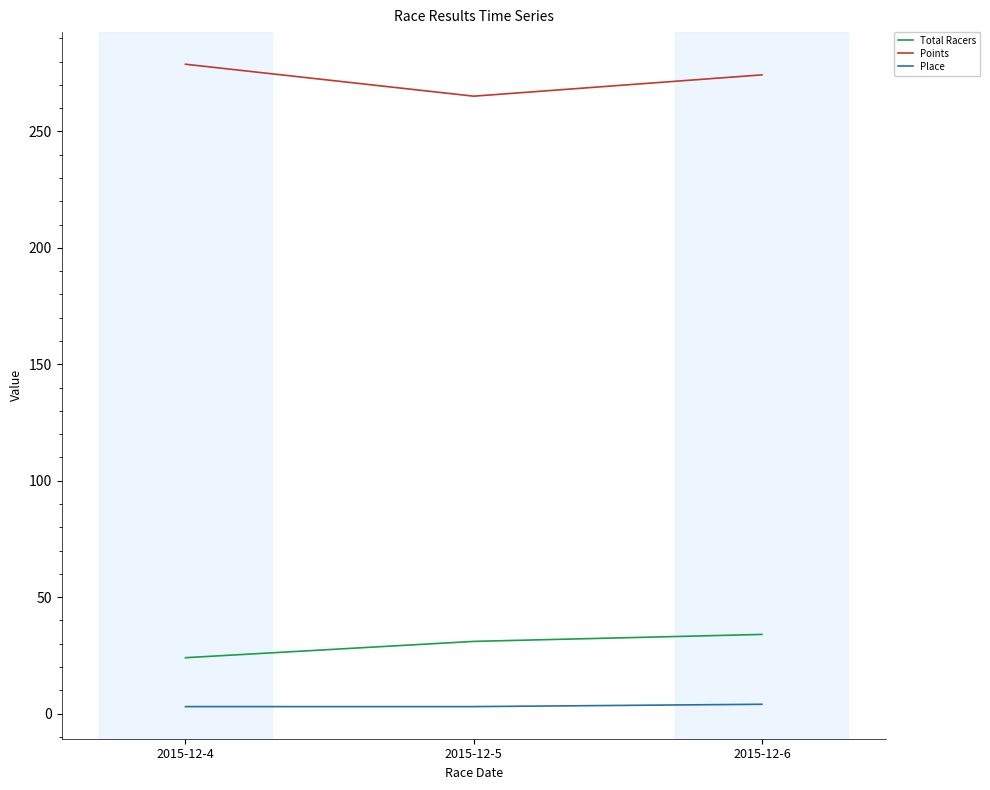

What is the maximum value shown in the chart?

278.9